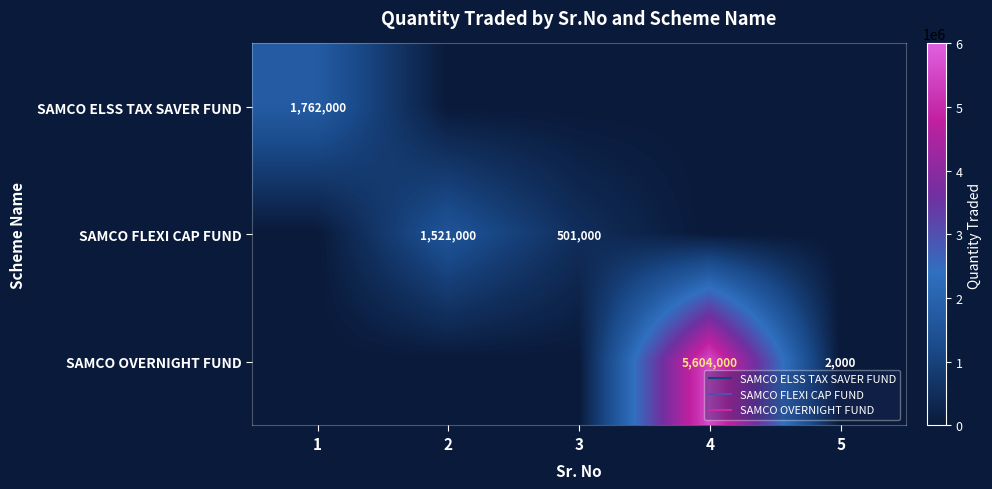

Which series has the widest spread of values?

SAMCO OVERNIGHT FUND